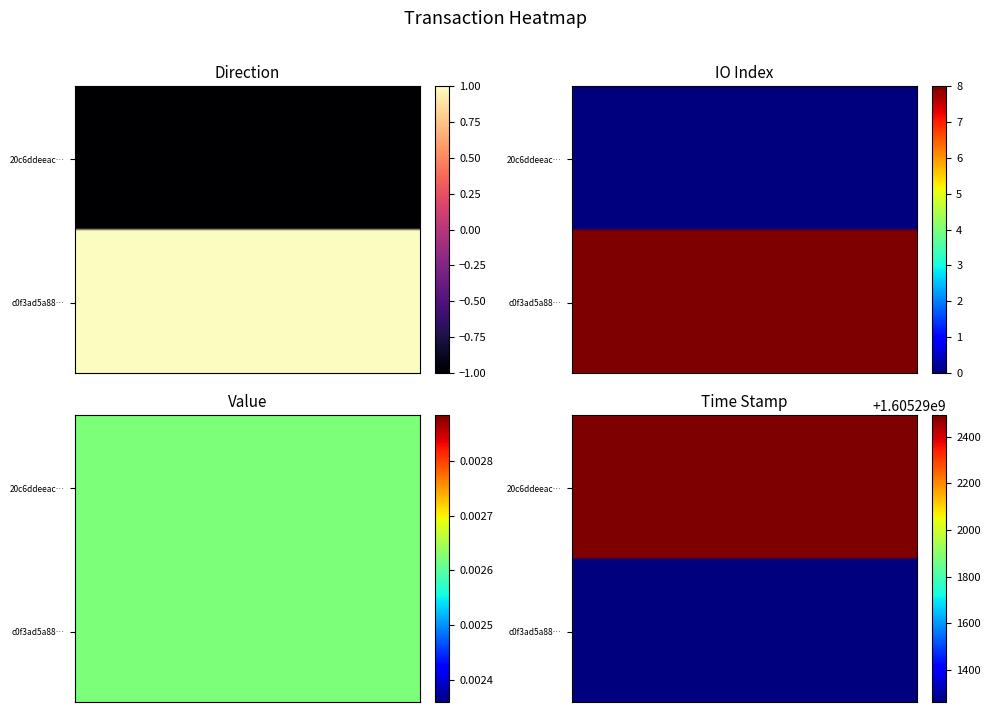

How many distinct data groups are displayed?

2